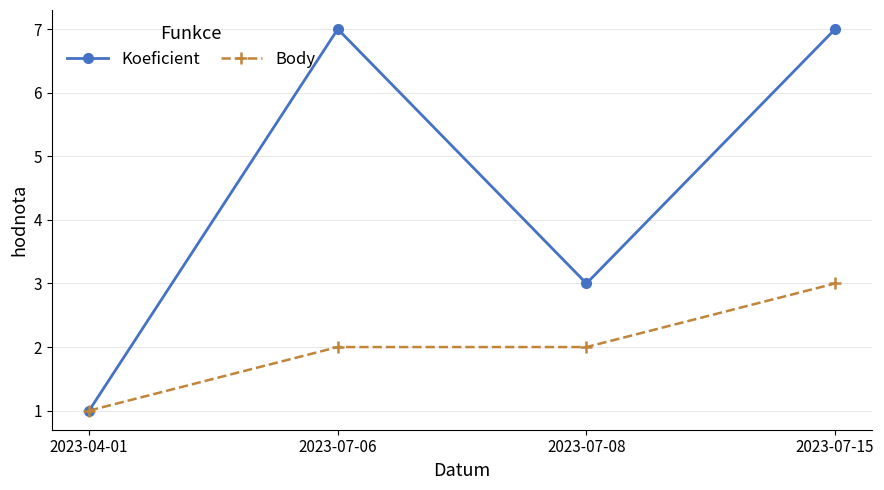

What is the difference between the highest and lowest values at 2023-07-15?

4